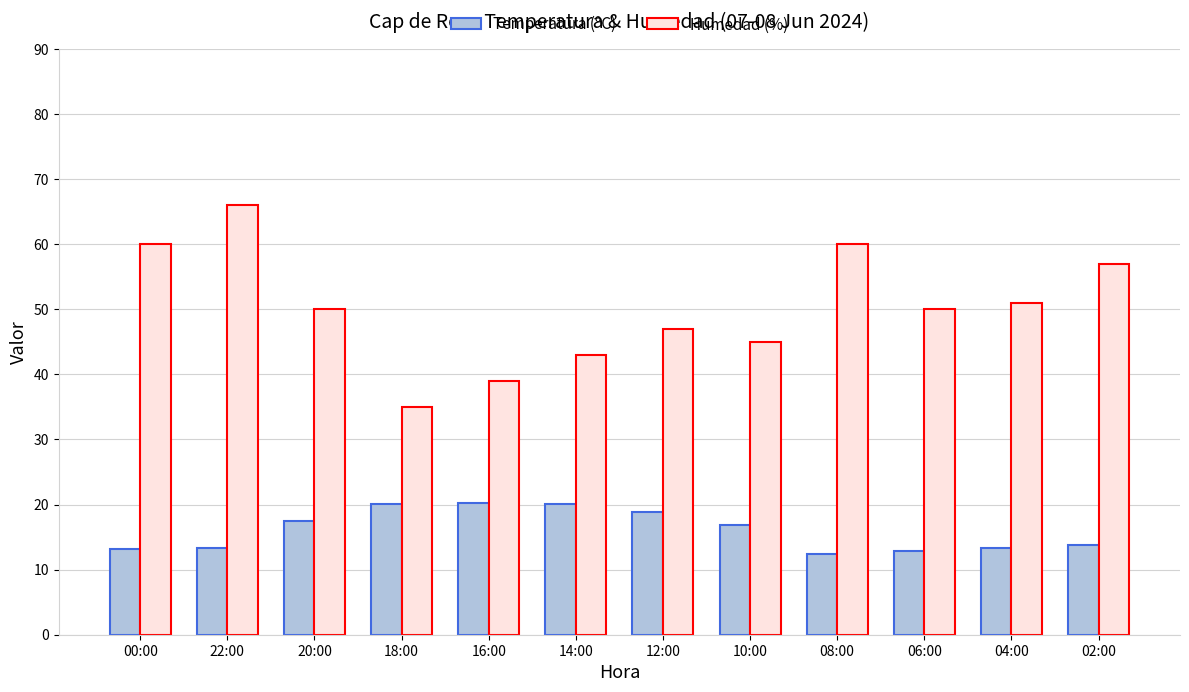

Is the value of Humedad (%) at 22:00 greater than the value of Temperatura (ºC) at 04:00?

Yes